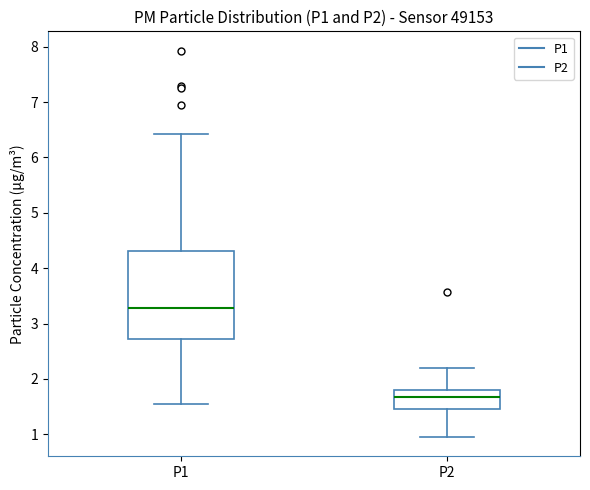

Where is the lower edge of the box for P1 on the y-axis? The values are not printed on the chart, so give them approximately, as read against the axis.

2.7